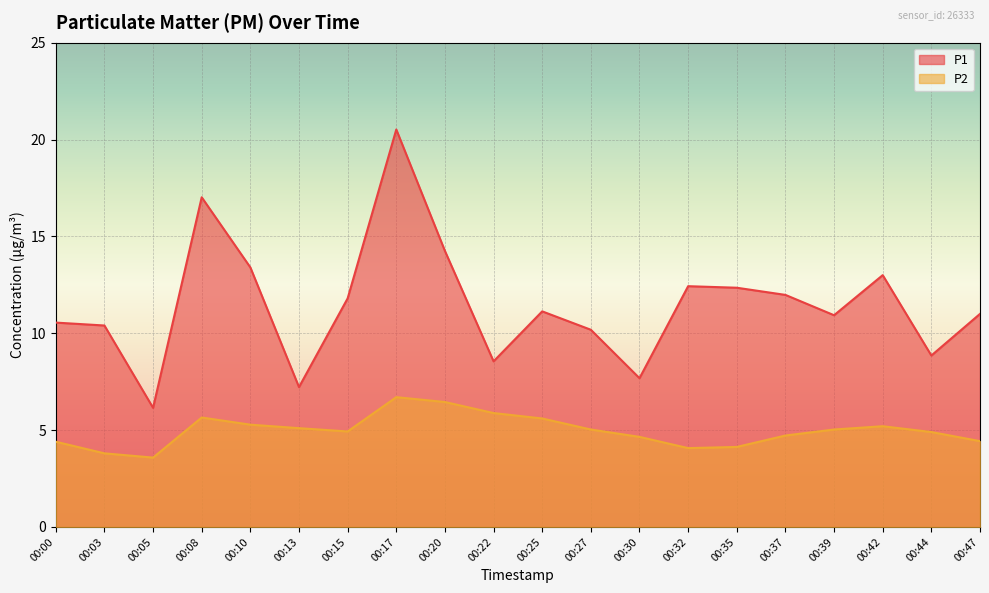

True or false: P1 and P2 intersect in this chart.

False